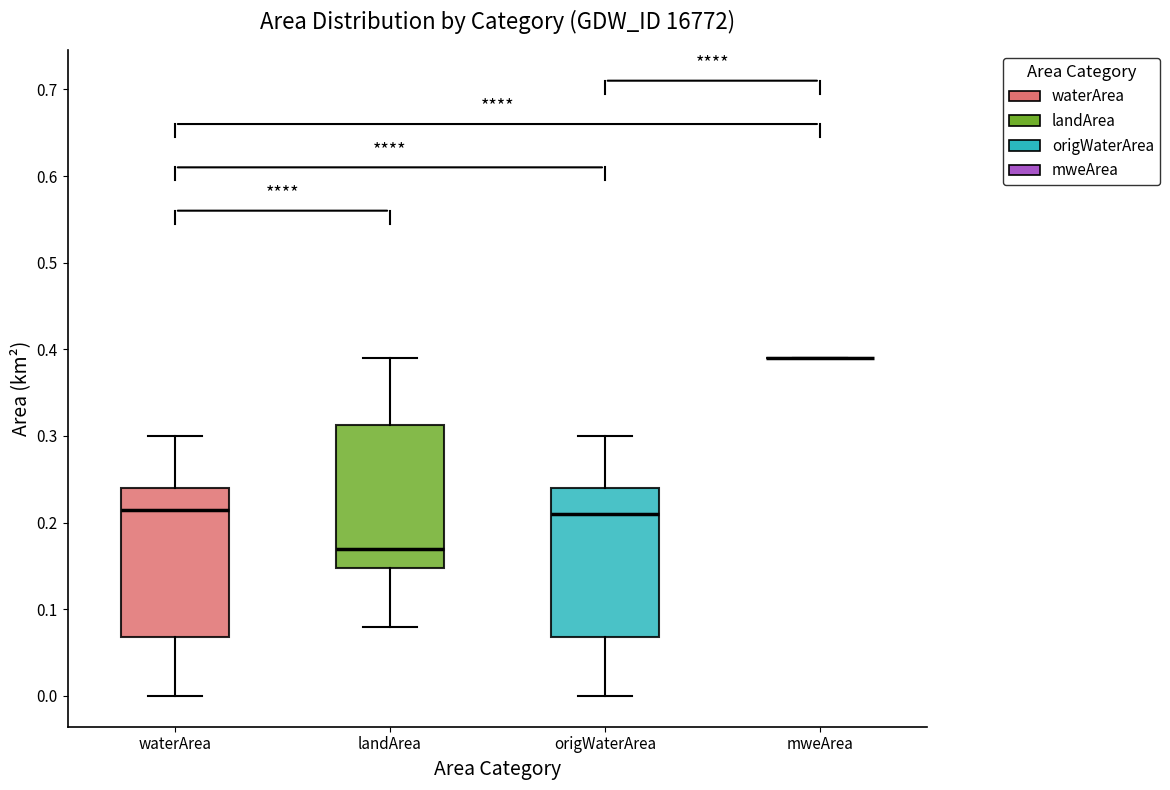

Reading left to right, transcribe this box plot: for each box, give where its median line is, the range the box spans, and where its two whiskers end, as read against the y-axis. The values are not printed on the chart, so give them approximately, as read against the axis.

waterArea: median 0.22, box 0.07 to 0.24, whiskers 0.00 to 0.30
landArea: median 0.17, box 0.15 to 0.31, whiskers 0.08 to 0.39
origWaterArea: median 0.21, box 0.07 to 0.24, whiskers 0.00 to 0.30
mweArea: box collapsed to a line at 0.39, whiskers 0.39 to 0.39